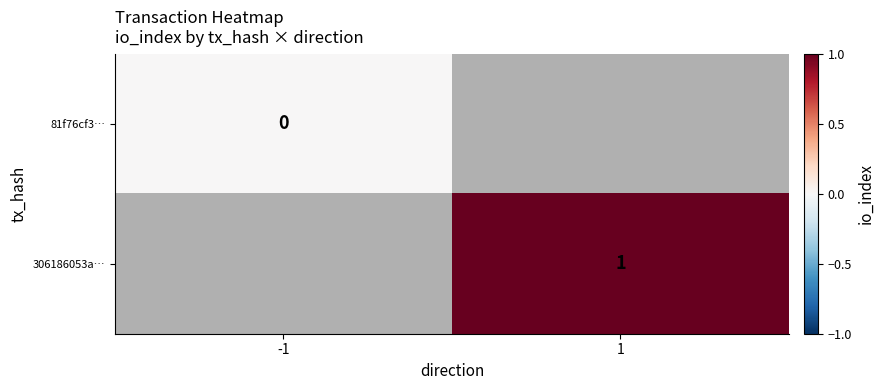

List the labels in order of 81f76cf3… value, smallest first.

-1, 1